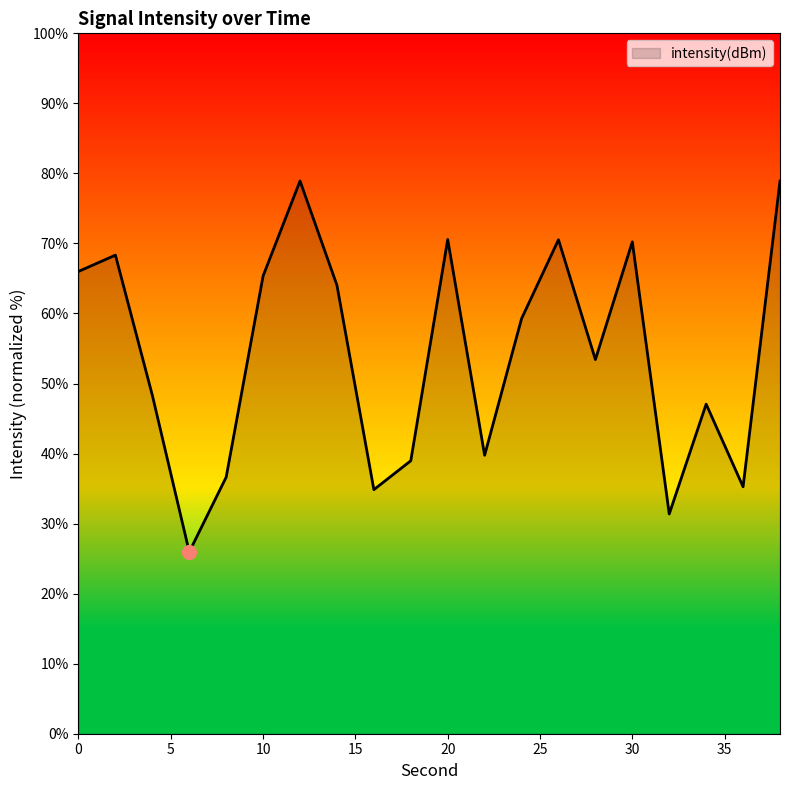

What is the greatest value displayed?

78.9